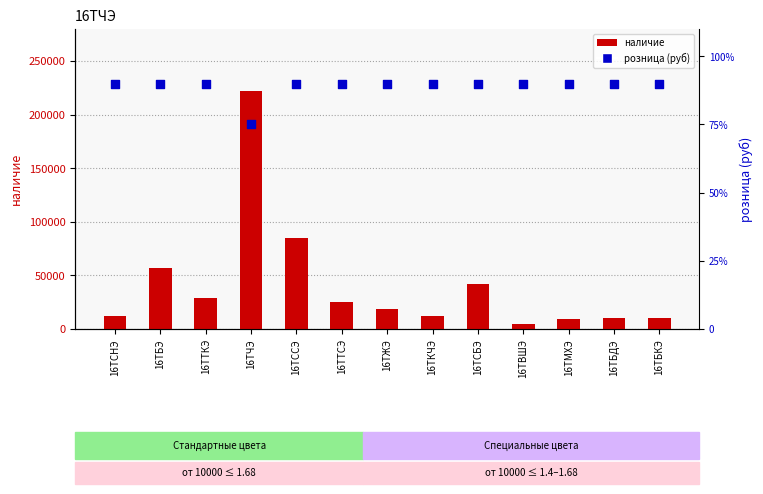

At which category is the sum across all series the highest?

16ТЧЭ